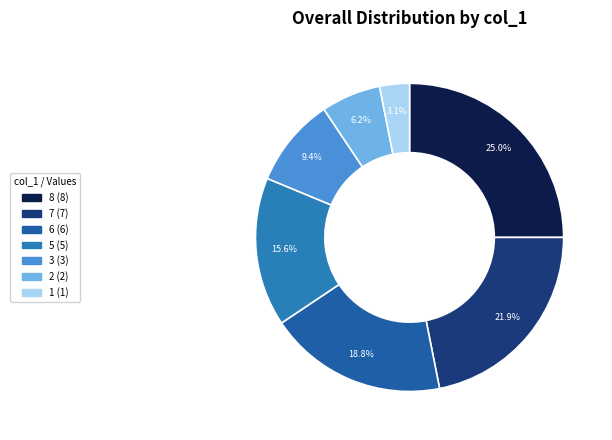

How many slices are in this pie chart?

7